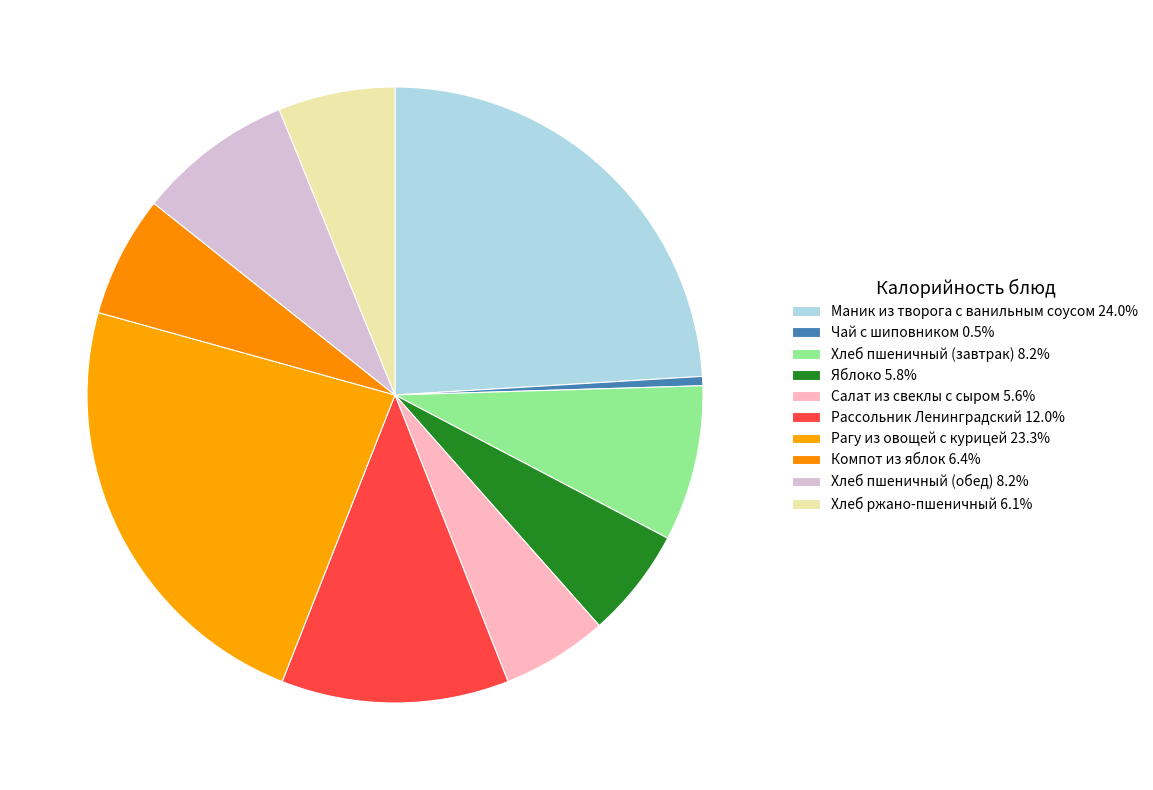

Rank the categories by value from lowest to highest.

Чай с шиповником, Салат из свеклы с сыром, Яблоко, Хлеб ржано-пшеничный, Компот из яблок, Хлеб пшеничный (завтрак), Хлеб пшеничный (обед), Рассольник Ленинградский, Рагу из овощей с курицей, Маник из творога с ванильным соусом